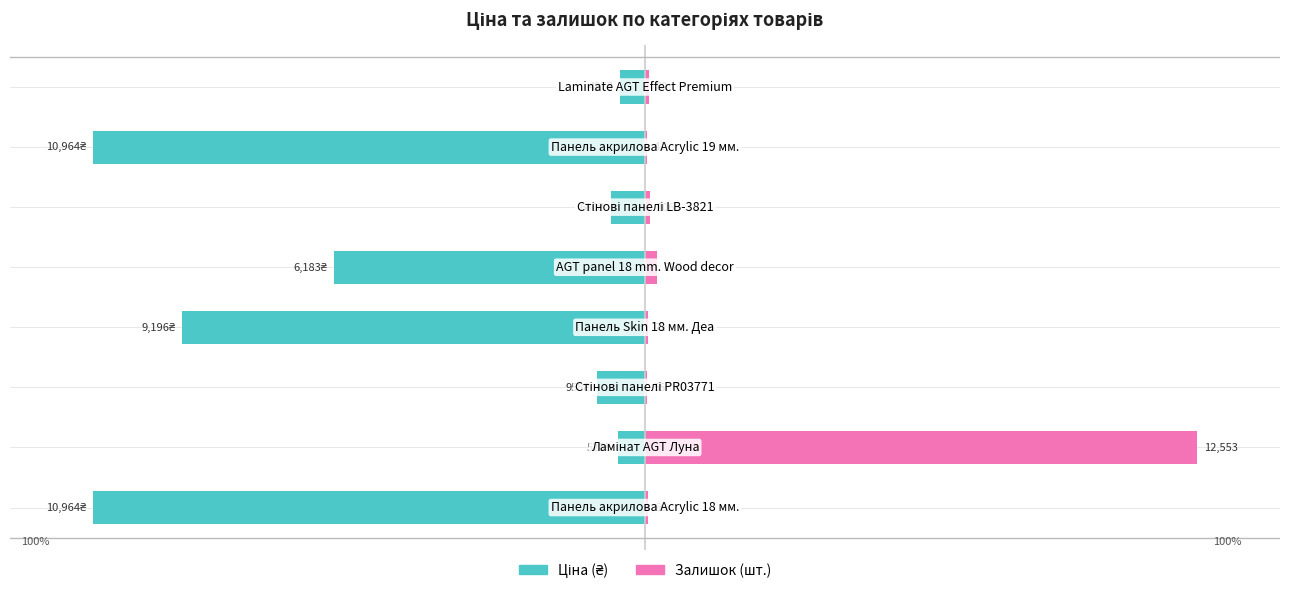

Rank the categories by Залишок value from lowest to highest.

6, 2, 0, 3, 7, 5, 4, 1